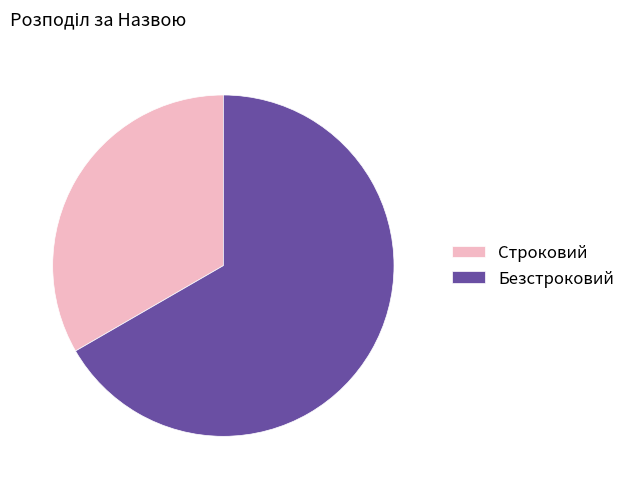

Combined, do Строковий and Безстроковий account for over 50%?

Yes